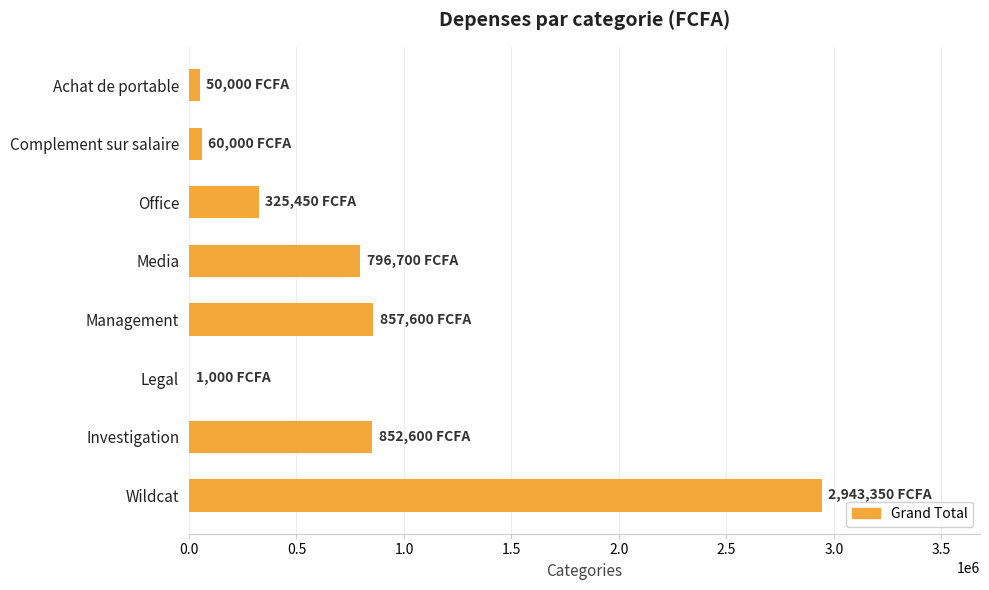

Approximately how many times larger is the value at Management compared to Wildcat?

0.3